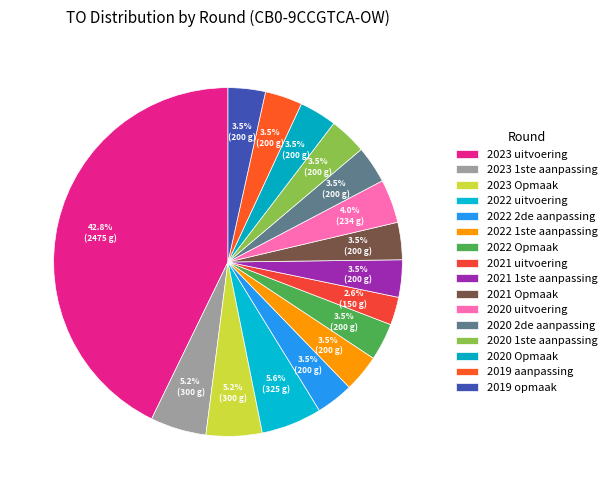

Is it true that 2019 aanpassing is 1% of the pie?

False